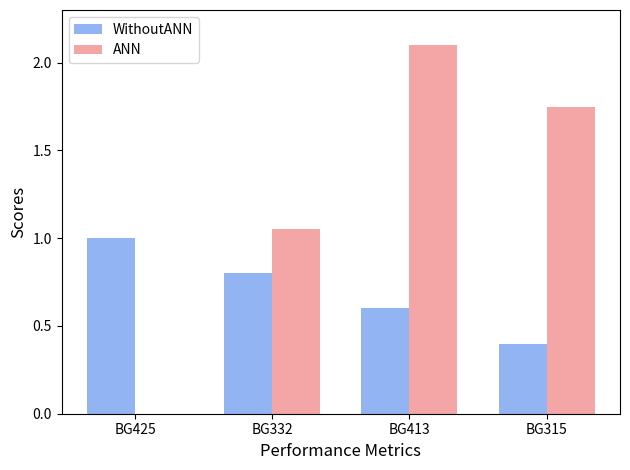

What is the sum of the ANN values at BG315 and BG332?

2.8